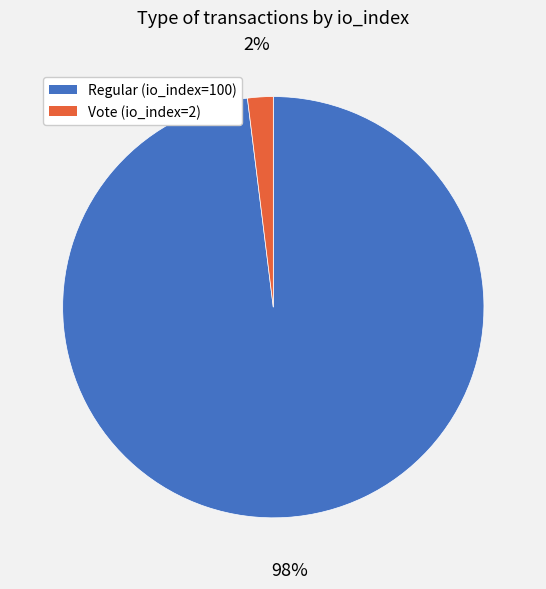

To the nearest percent, what is the difference between the largest and smallest slice percentages?

96%